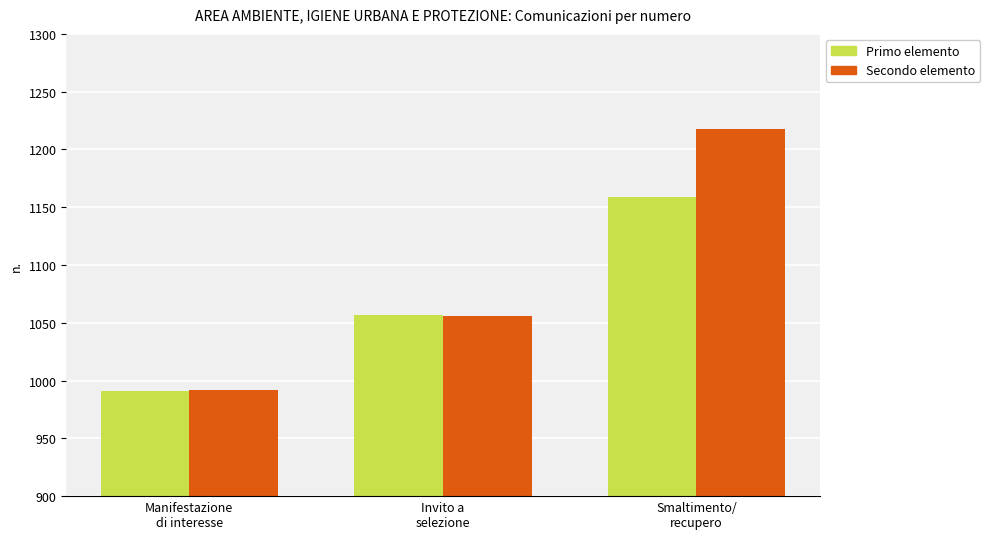

Does the chart contain stacked bars?

No